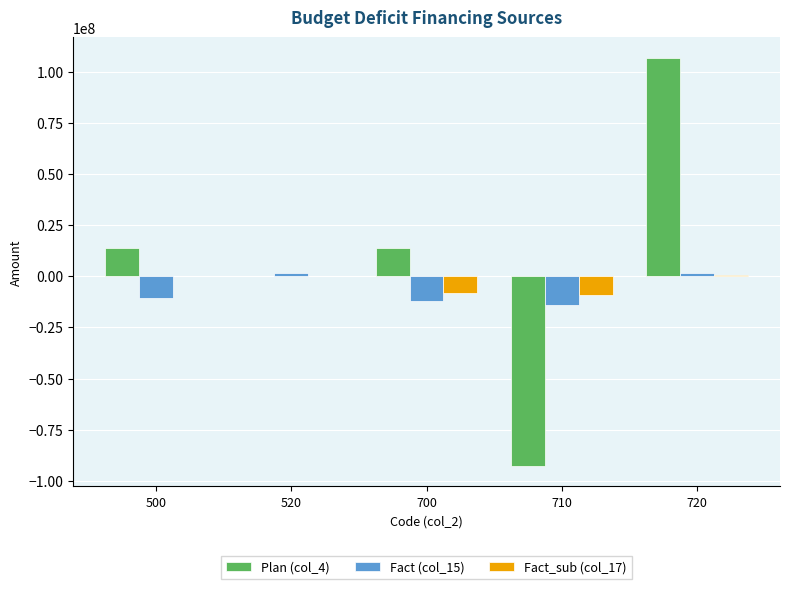

What is the sum of all Fact_sub (col_17) values?

-16911507.3